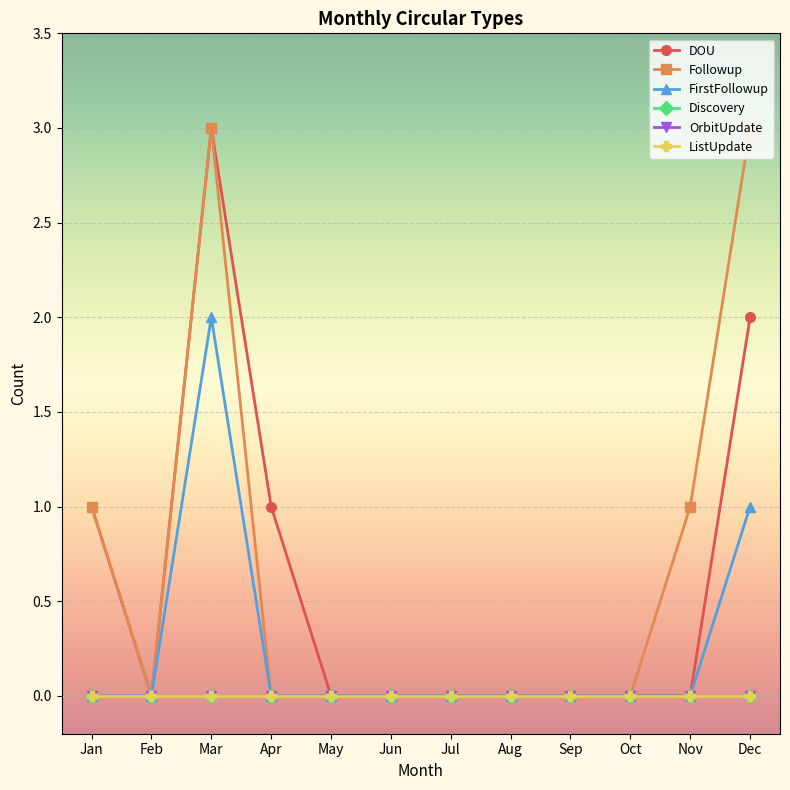

Between Jan and Apr, which series saw the biggest shift?

Followup